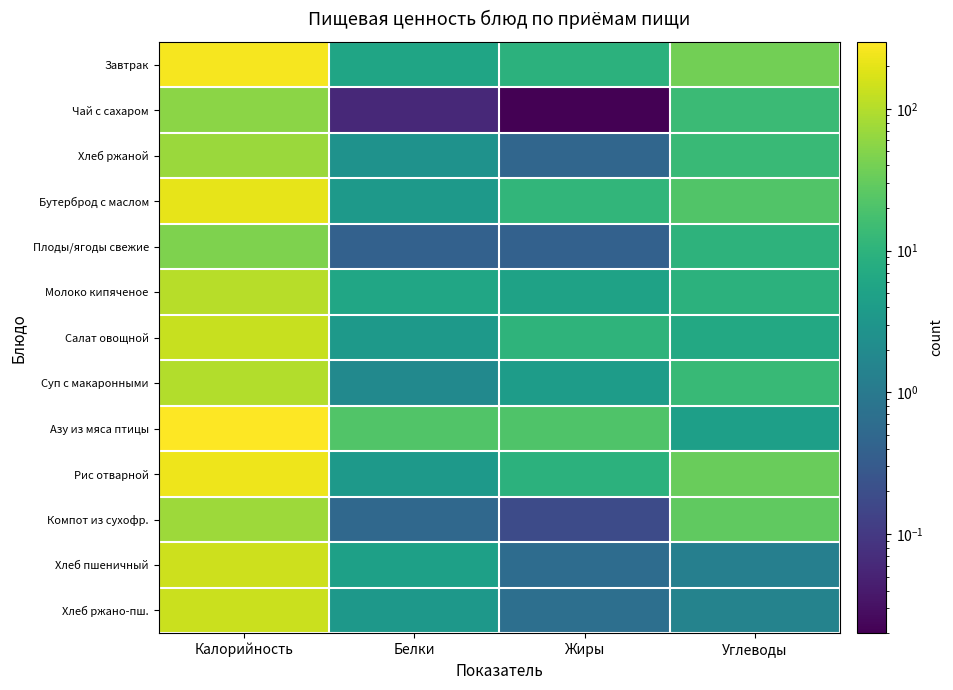

Which category has the lowest value across all series?

Жиры